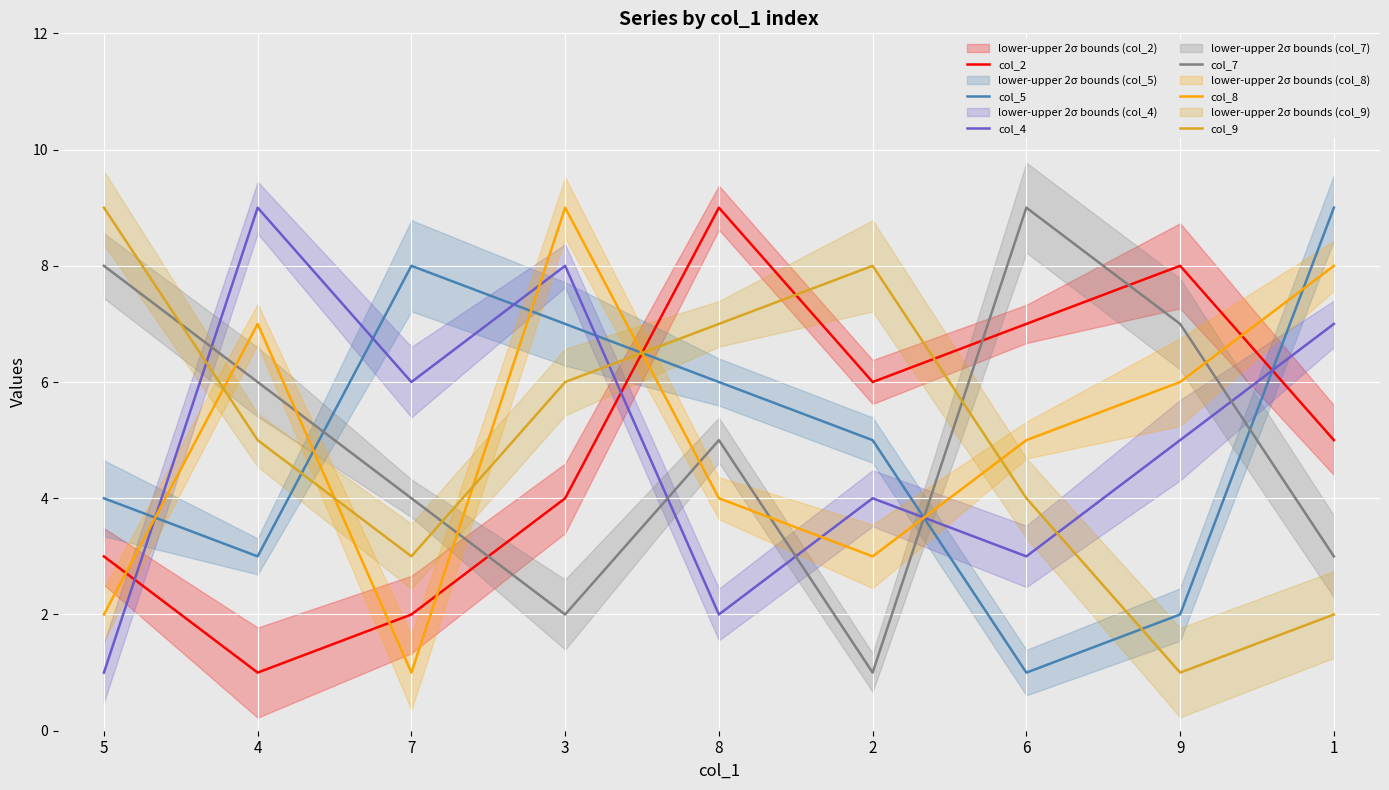

In col_4, how many points are lower than both neighbors (excluding endpoints)?

3